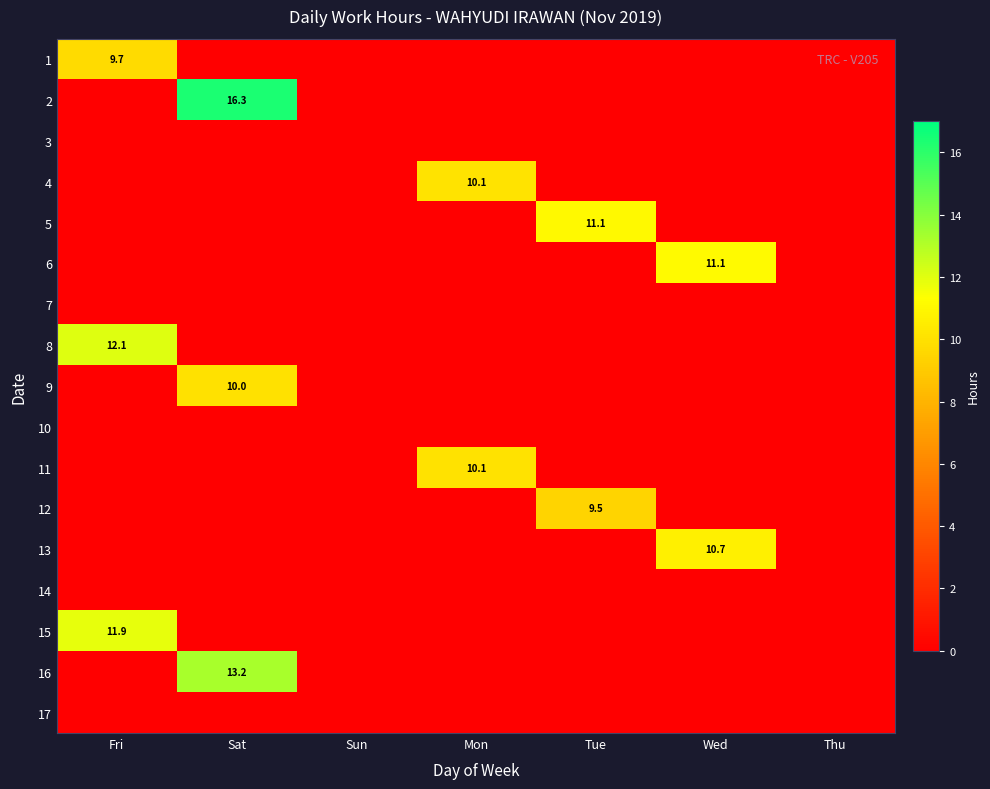

Is the value of 1 at Fri greater than the value of 11 at Mon?

No